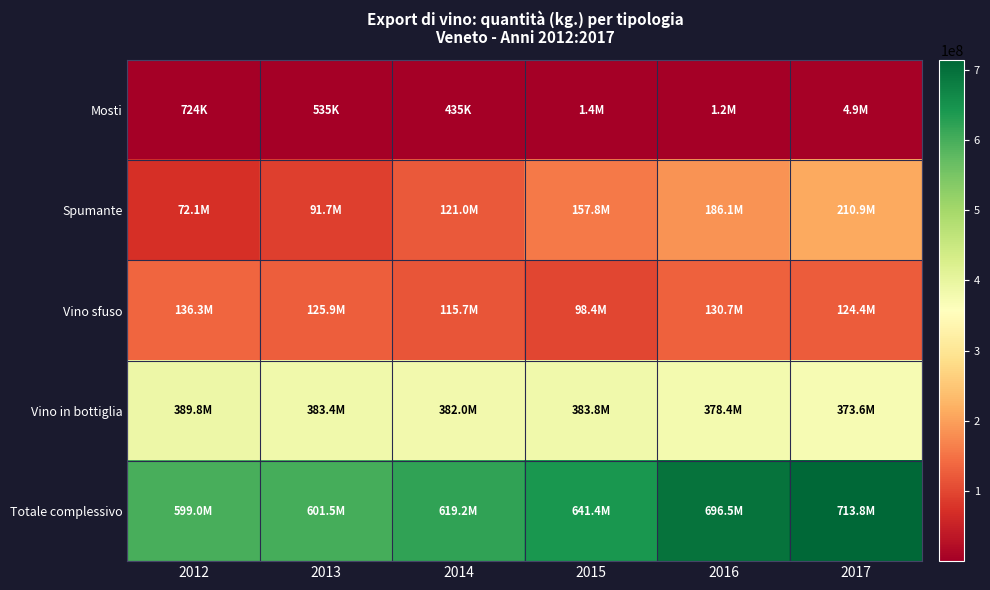

What is the greatest value displayed?

713849857